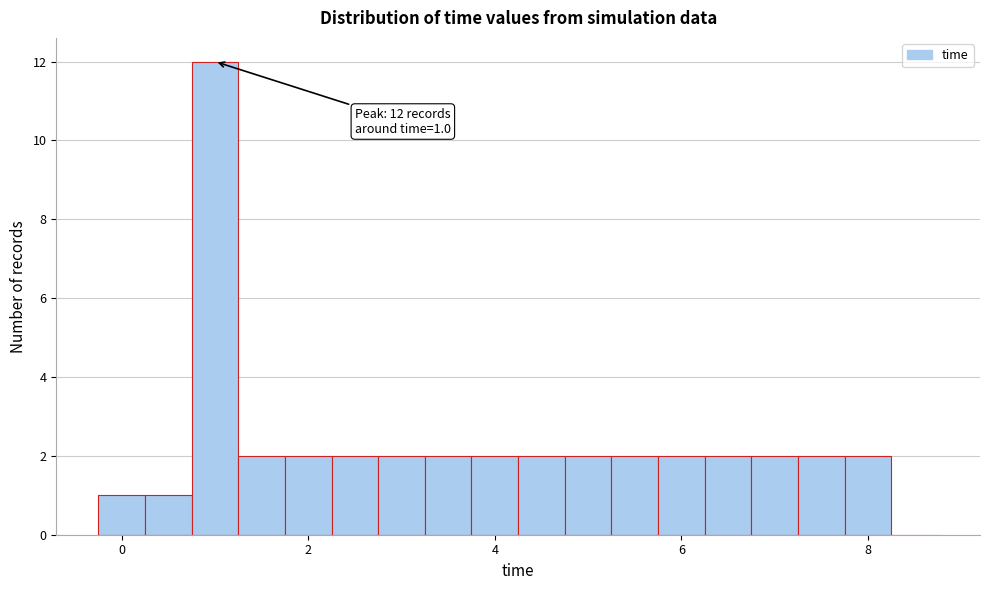

Read against the x-axis, roughly where is the centre of the tallest bar?

1.0